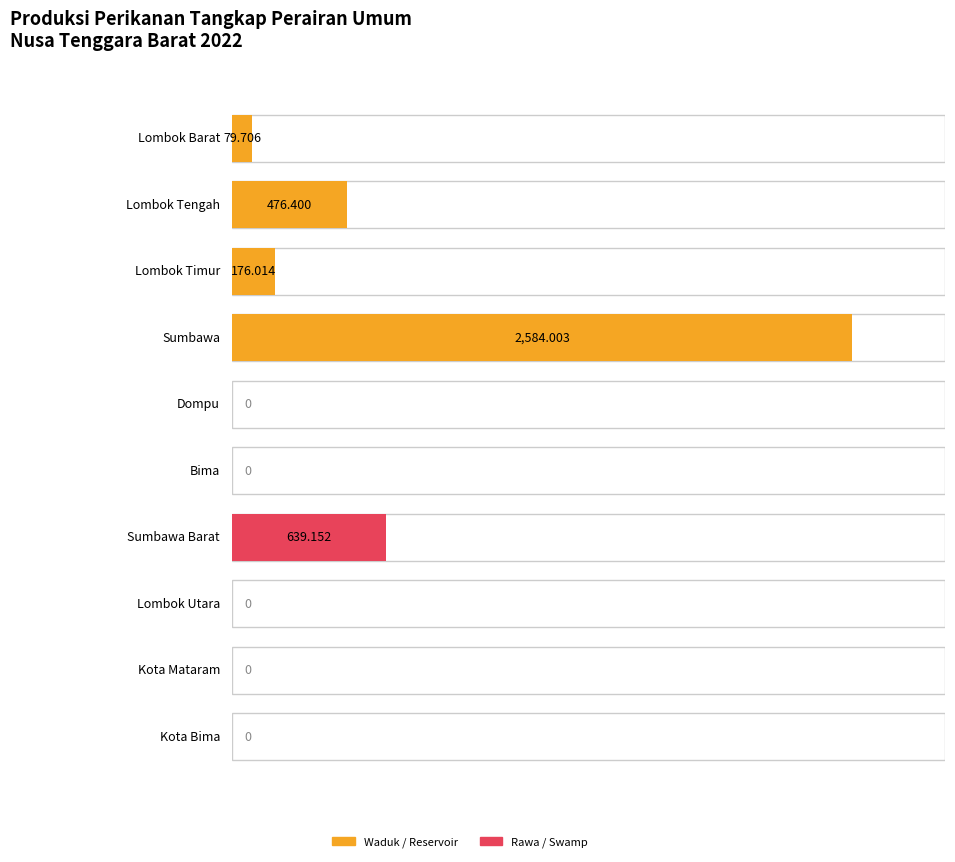

At which category is the sum across all series the highest?

Sumbawa